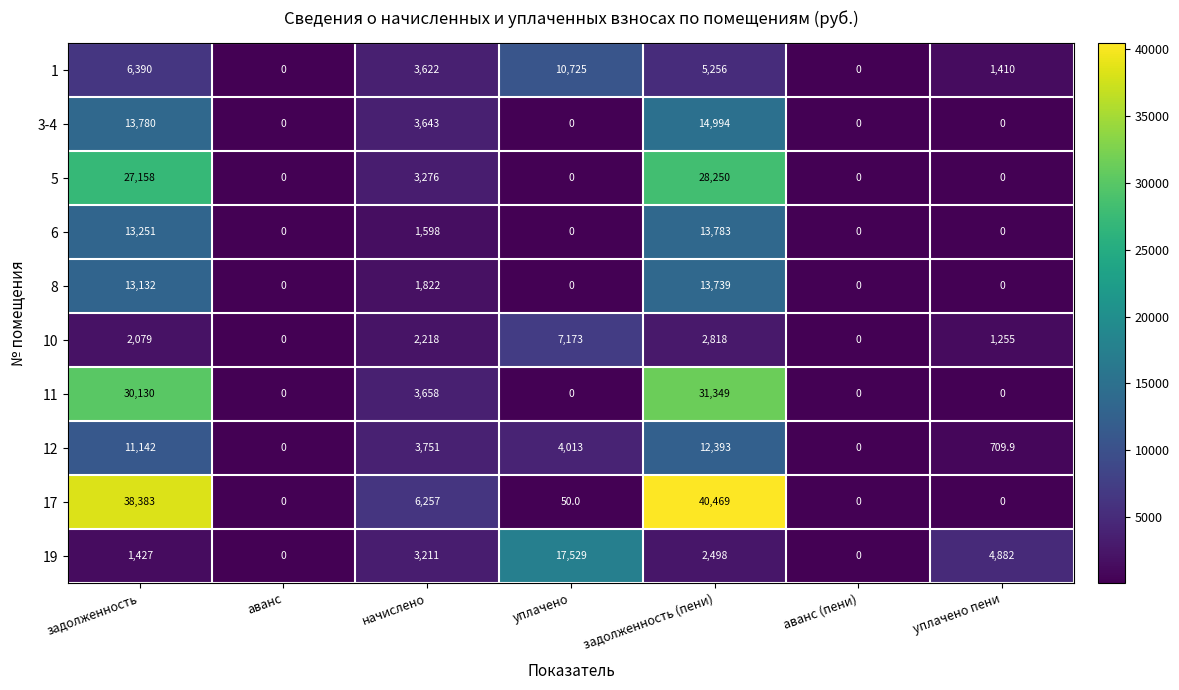

What is the sum of the 1 values at задолженность and аванс?

6390.0